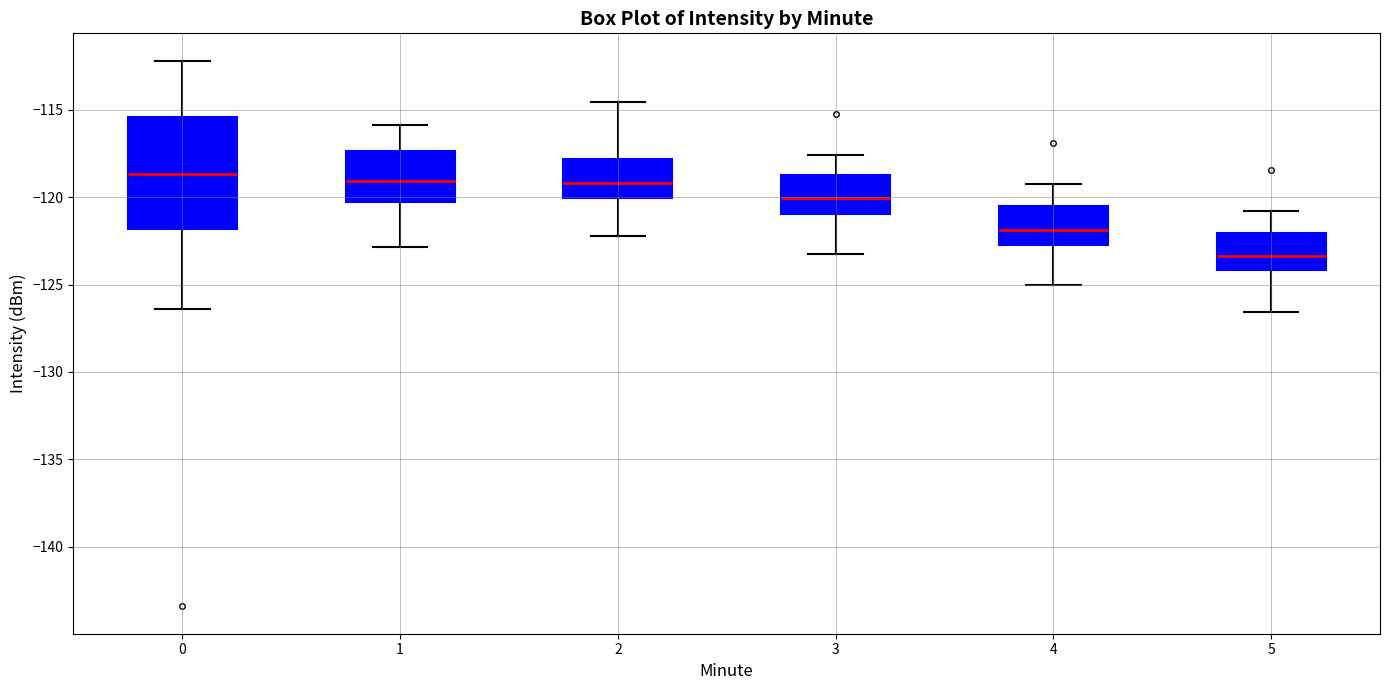

Reading left to right, transcribe this box plot: for each box, give where its median line is, the range the box spans, and where its two whiskers end, as read against the y-axis. The values are not printed on the chart, so give them approximately, as read against the axis.

0: median -118.5, box -122.0 to -115.5, whiskers -126.5 to -112.0
1: median -119.0, box -120.5 to -117.5, whiskers -123.0 to -116.0
2: median -119.0, box -120.0 to -118.0, whiskers -122.0 to -114.5
3: median -120.0, box -121.0 to -118.5, whiskers -123.0 to -117.5
4: median -122.0, box -122.5 to -120.5, whiskers -125.0 to -119.0
5: median -123.5, box -124.0 to -122.0, whiskers -126.5 to -121.0